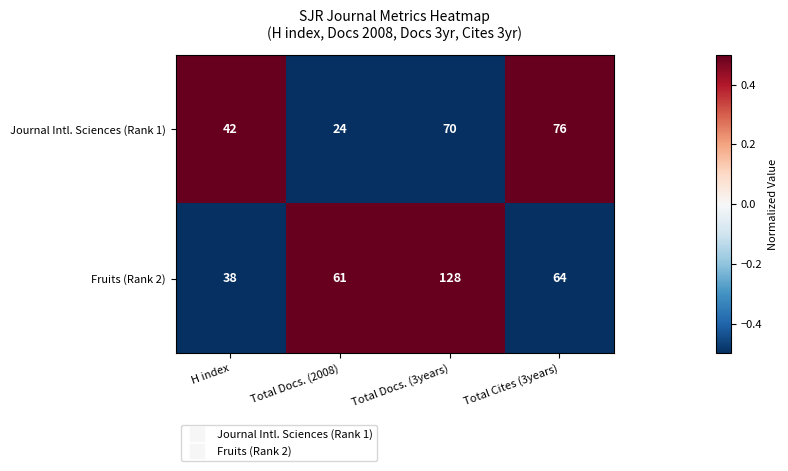

Between H index and Total Cites (3years), which series saw the biggest shift?

Journal Intl. Sciences (Rank 1)